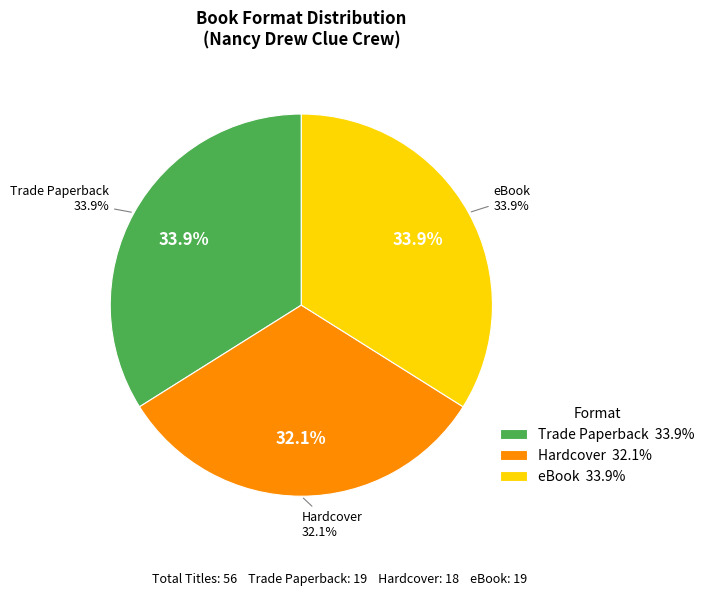

How many slices are in this pie chart?

3